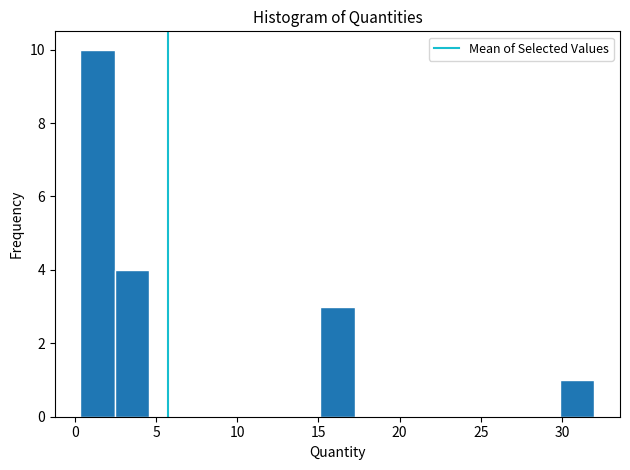

Reading left to right, list every bar in this chart as the range it spans on the x-axis followed by its height. Neither the bar edges nor the heights are printed on the chart, so give them approximately, as read against the axes.

0.5 to 2.5: 10
2.5 to 4.5: 4
4.5 to 6.5: 0
6.5 to 9.0: 0
9.0 to 11.0: 0
11.0 to 13.0: 0
13.0 to 15.0: 0
15.0 to 17.0: 3
17.0 to 19.5: 0
19.5 to 21.5: 0
21.5 to 23.5: 0
23.5 to 25.5: 0
25.5 to 28.0: 0
28.0 to 30.0: 0
30.0 to 32.0: 1